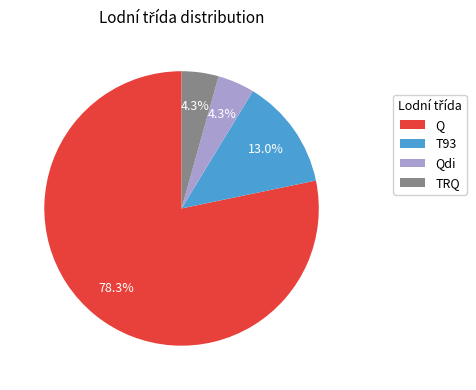

To the nearest percent, what is the average slice percentage?

25%